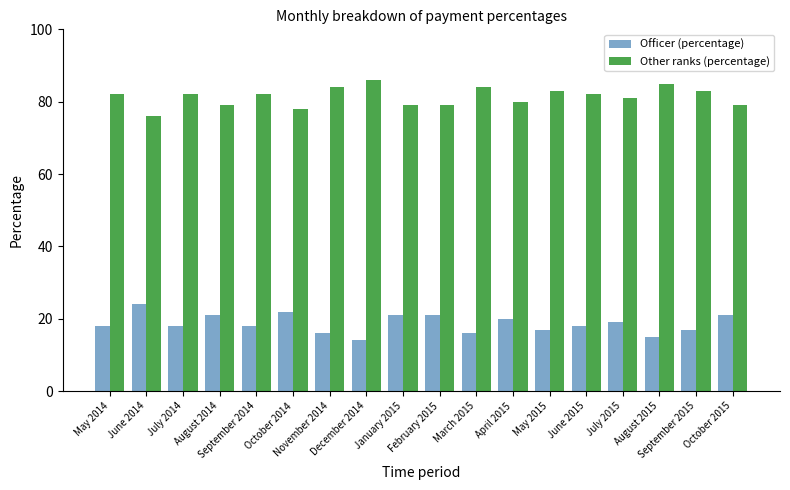

Reading left to right, what are all the values shown in this chart?

Officer (percentage): 18	24	18	21	18	22	16	14	21	21	16	20	17	18	19	15	17	21
Other ranks (percentage): 82	76	82	79	82	78	84	86	79	79	84	80	83	82	81	85	83	79